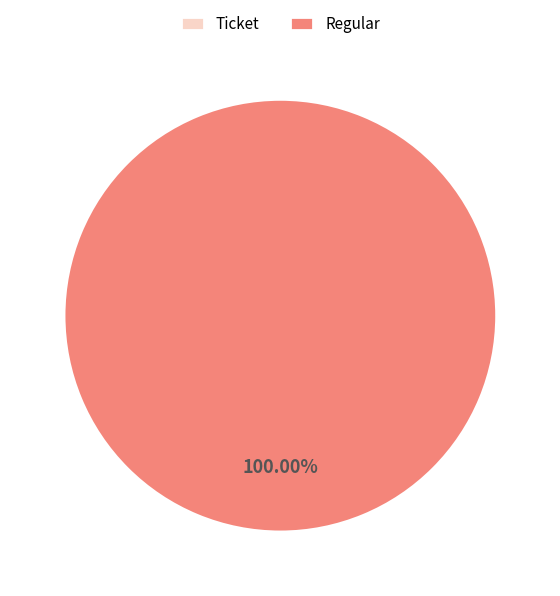

Count the number of slices in the pie.

2